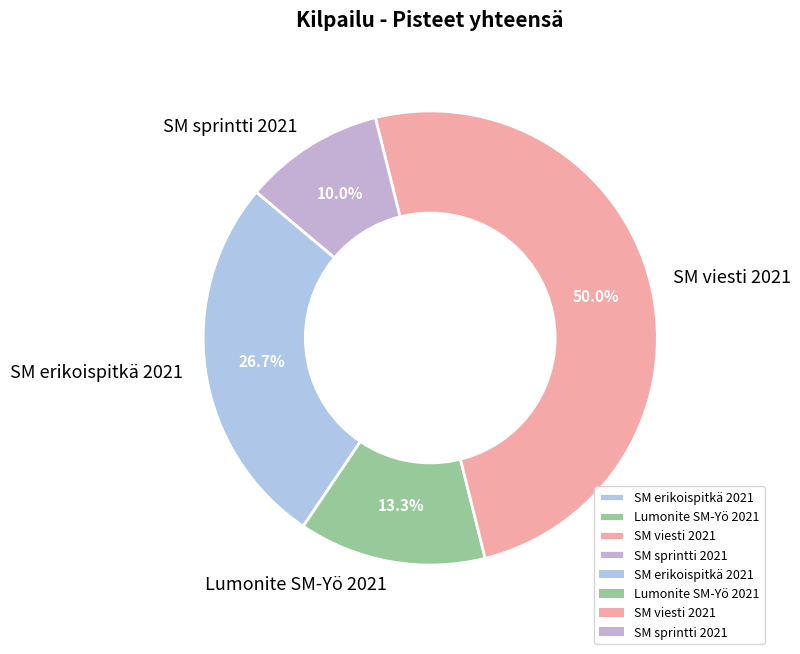

To the nearest percent, what is the difference between the largest and smallest slice percentages?

40%